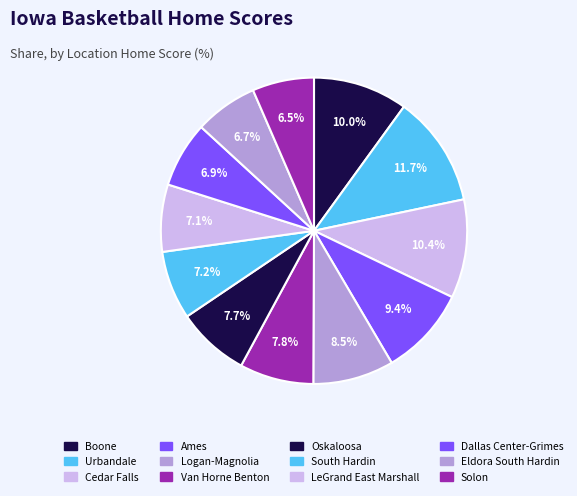

To the nearest percent, what is the average slice percentage?

8%